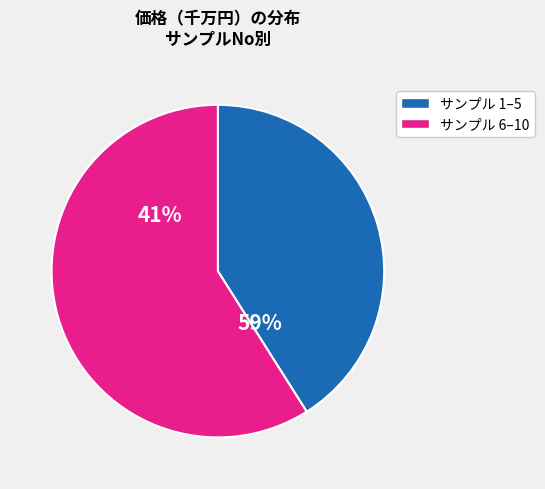

The 8 slice represents 2% of the pie. True or false?

False